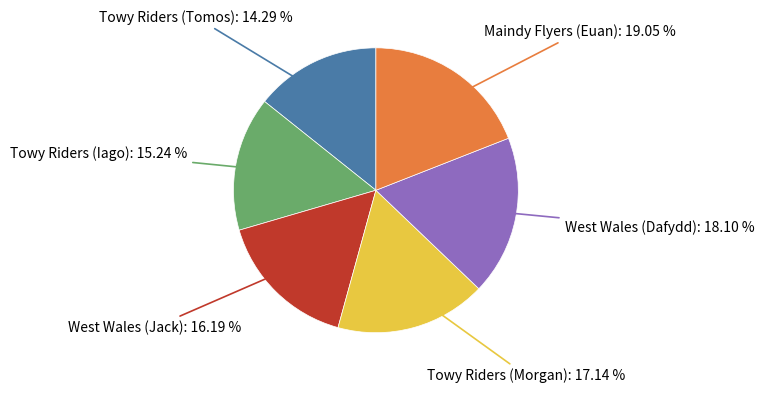

How many slices are in this pie chart?

6